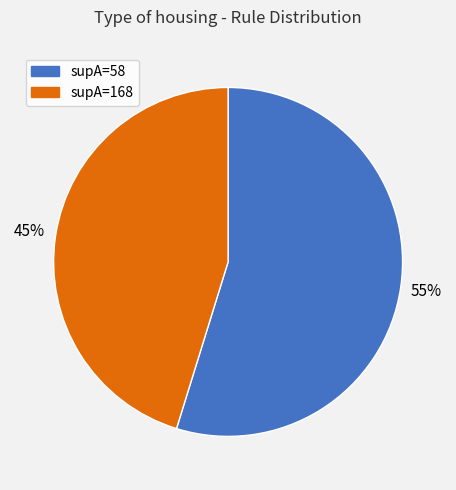

Do supA=168 and supA=58 together represent more than half of the pie?

Yes